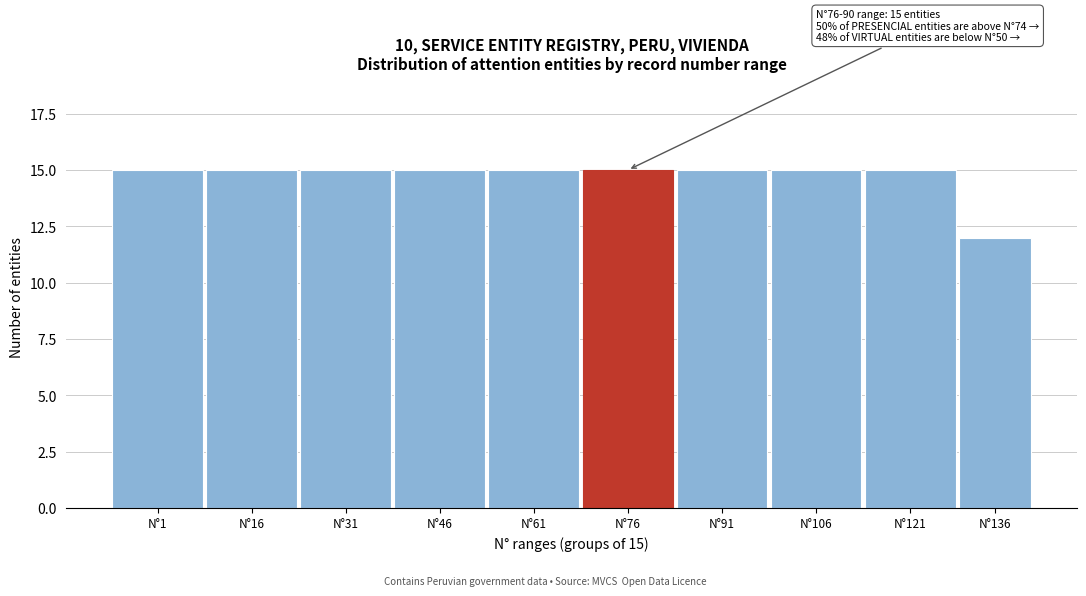

Reading left to right, transcribe all the data shown in this chart.

15	15	15	15	15	15	15	15	15	12